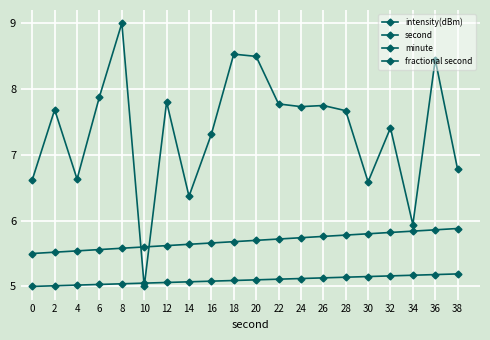

Is it true that fractional second equals 5.1 at 22?

True